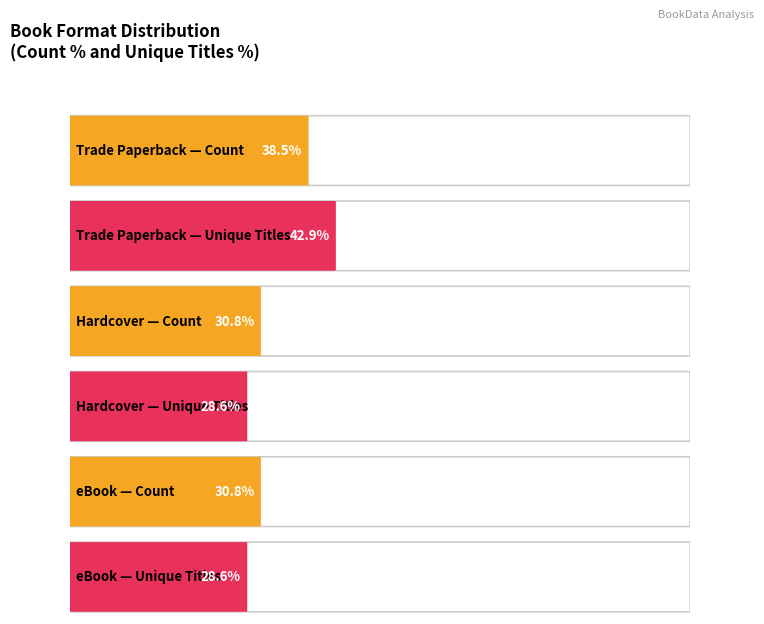

How many series are shown in this chart?

2